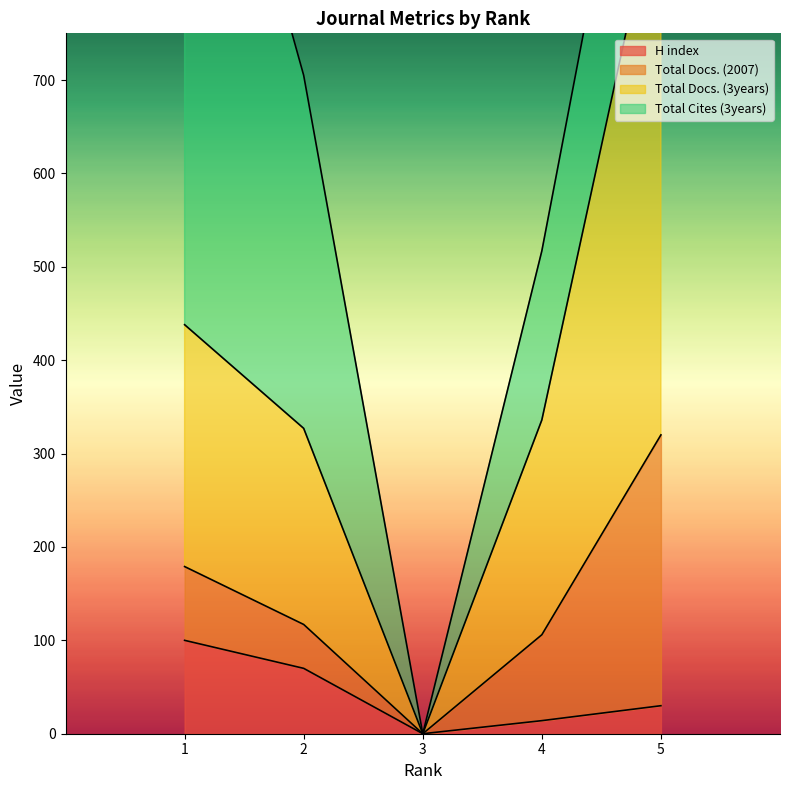

What is the highest value of the H index series?

100